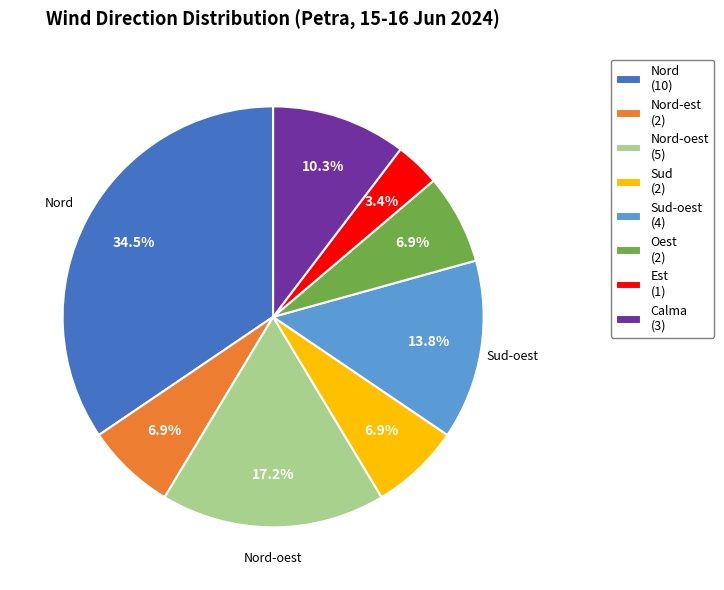

How many slices are in this pie chart?

8